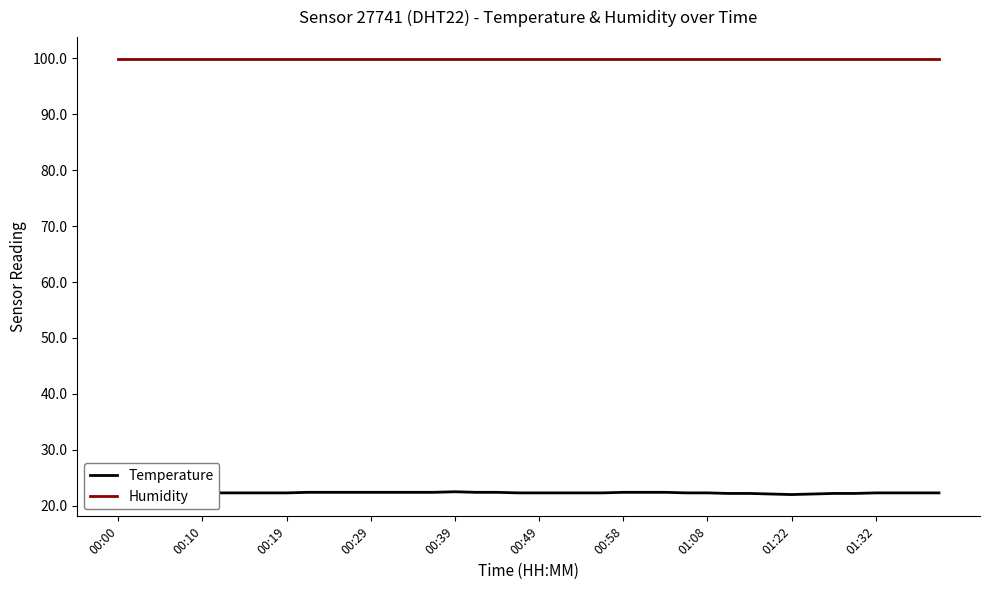

Rank the series by their average value, from highest to lowest.

Humidity, Temperature